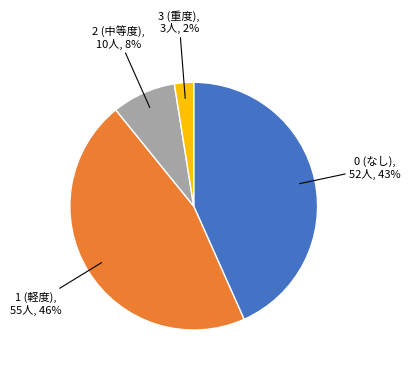

To the nearest percent, what is the average slice percentage?

25%